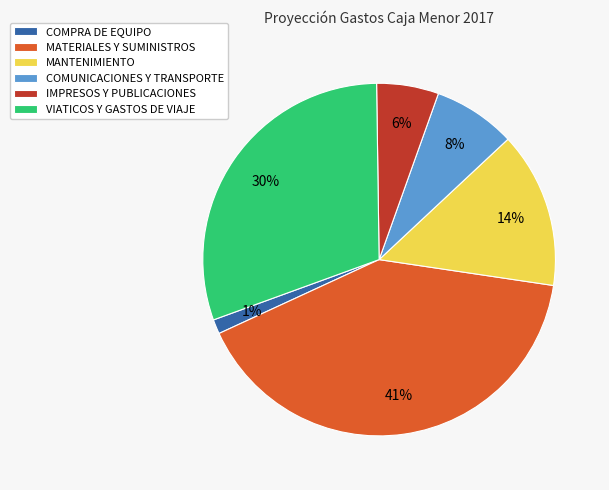

Rank the categories by value from highest to lowest.

MATERIALES Y SUMINISTROS, VIATICOS Y GASTOS DE VIAJE, MANTENIMIENTO, COMUNICACIONES Y TRANSPORTE, IMPRESOS Y PUBLICACIONES, COMPRA DE EQUIPO